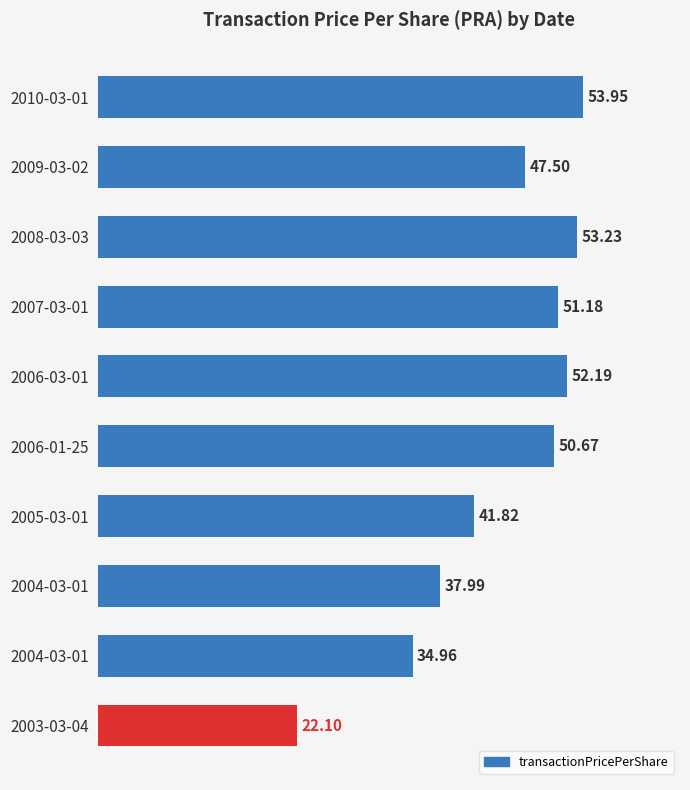

How many bars are there in total?

10